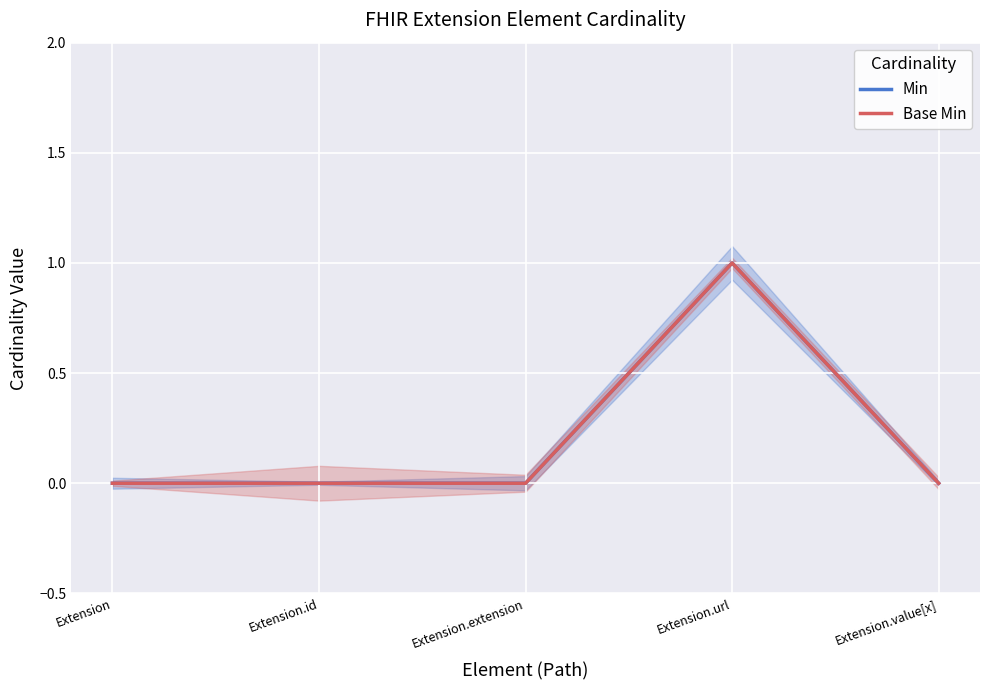

How many values in Min are above zero?

1